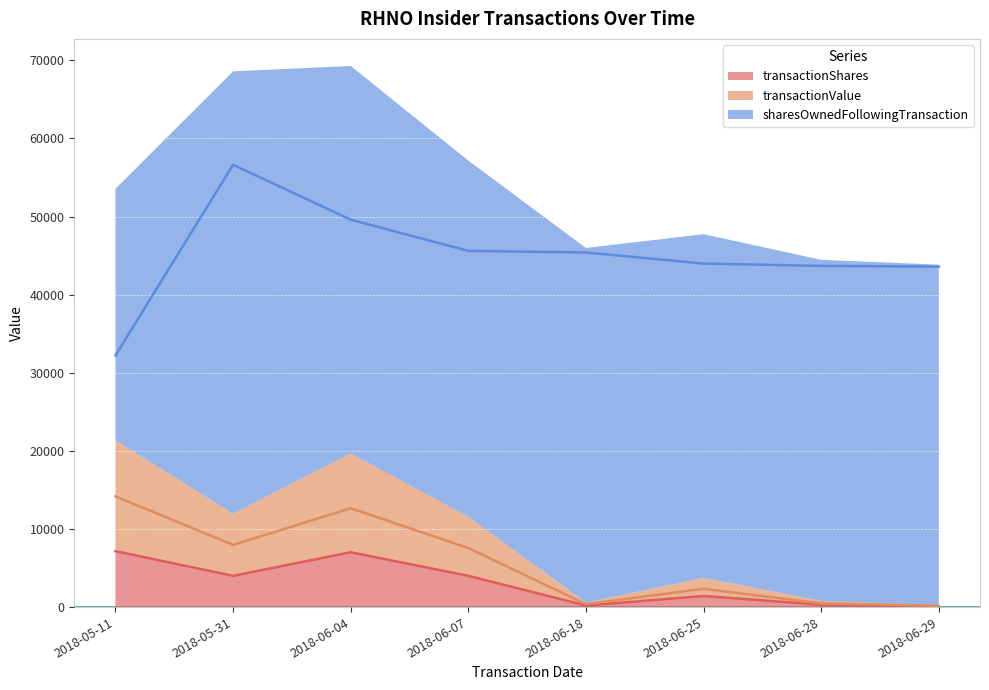

True or false: transactionShares has more than 0 points higher than both neighbors.

True